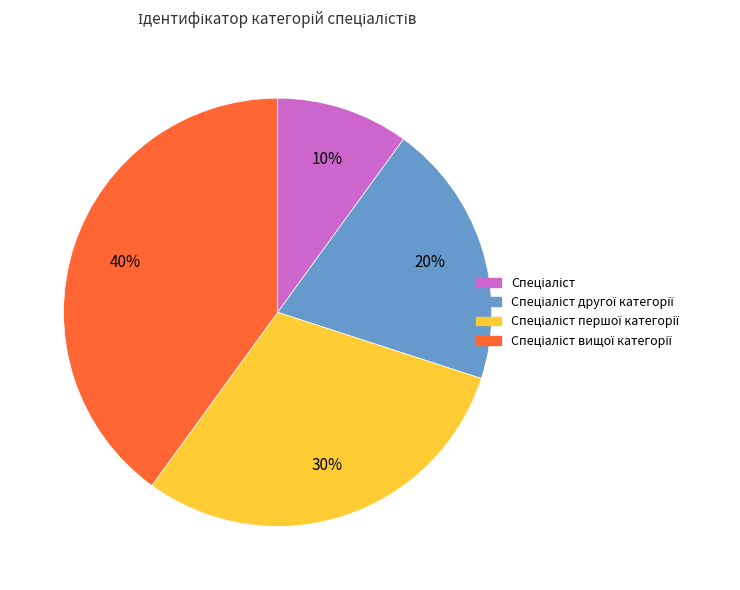

To the nearest percent, what is the average slice percentage?

25%